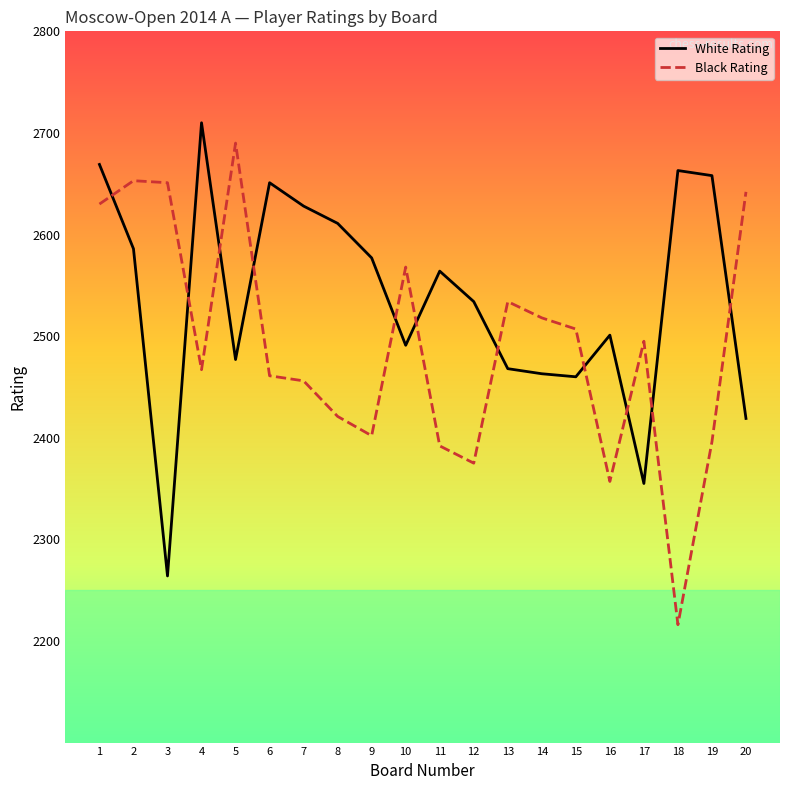

Does the chart display data point markers on the line(s)?

No